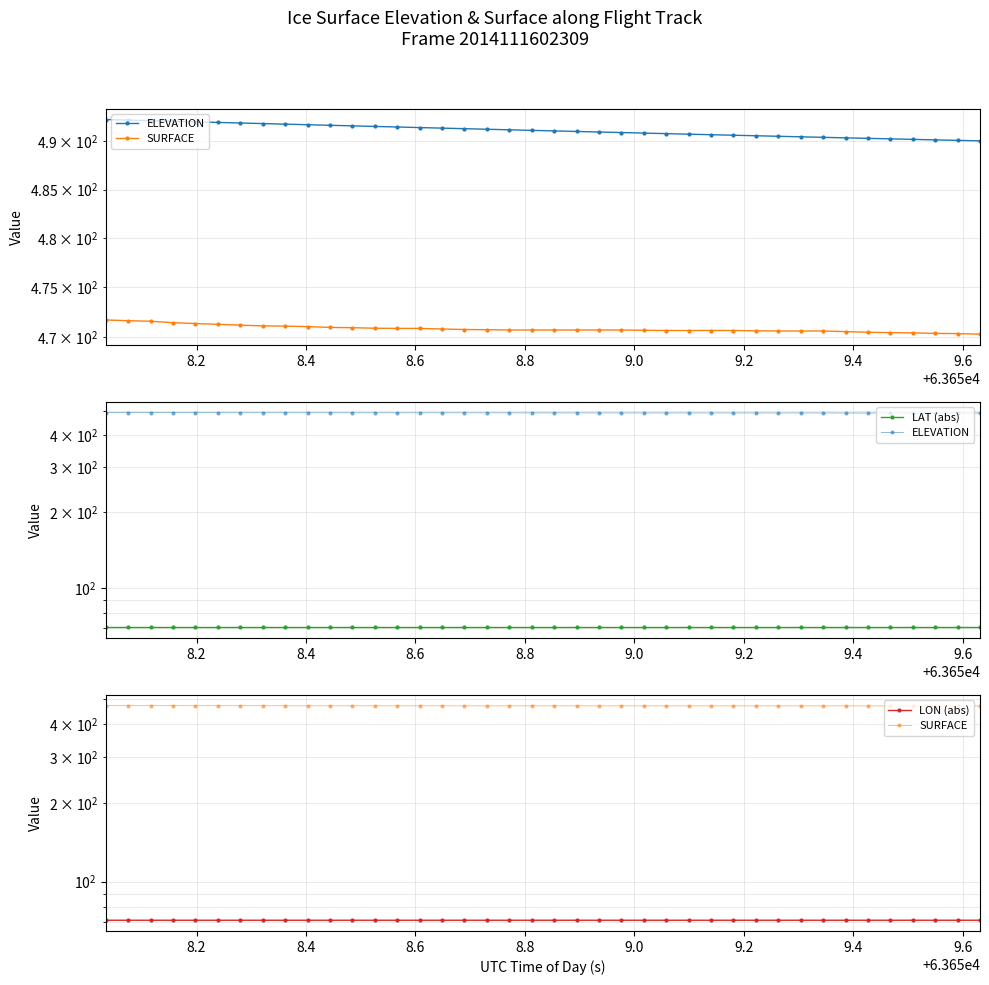

What are all the series names shown in the legend?

ELEVATION, SURFACE, LAT (abs), LON (abs)